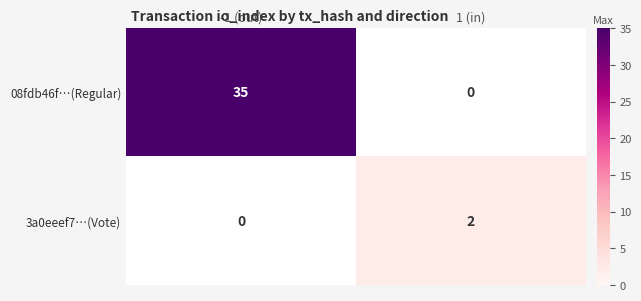

The 3a0eeef7…(Vote) series shows 2 at 1 (in). True or false?

True